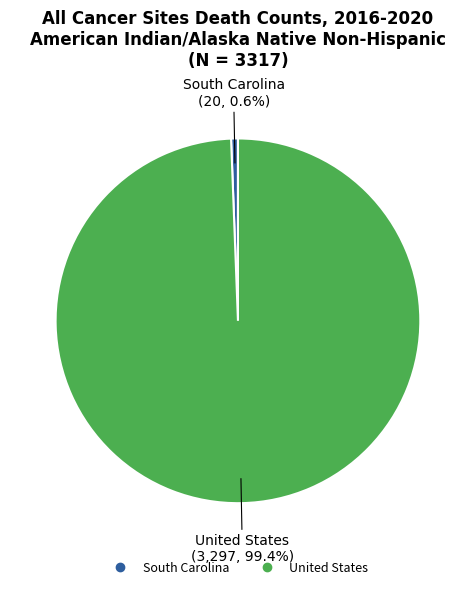

To the nearest percent, what is the difference between the United States and South Carolina slice percentages?

99%